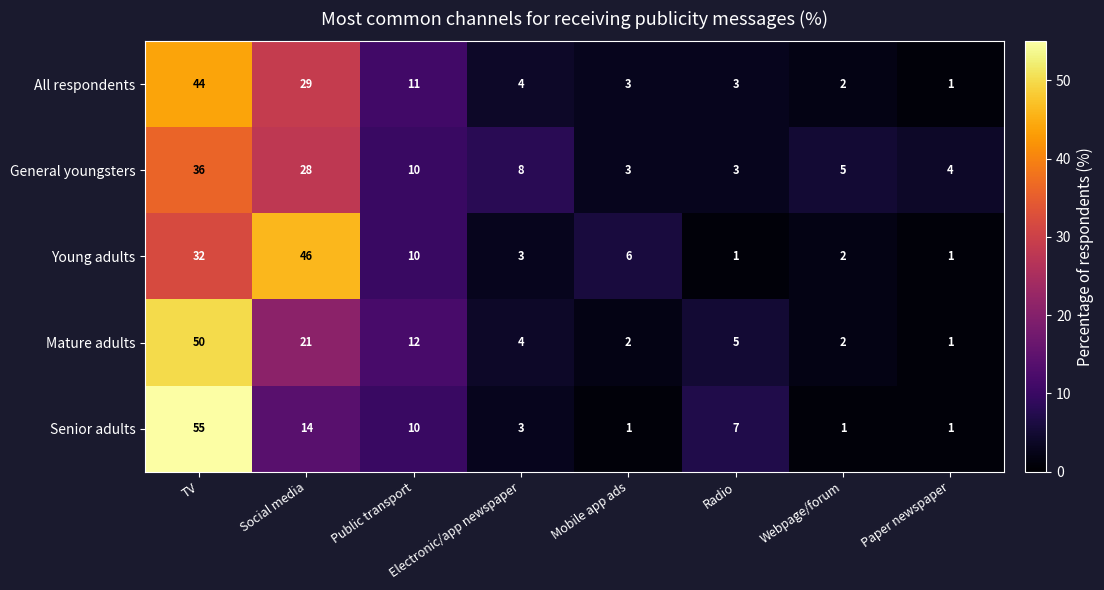

Is it true that Mature adults equals 4 at Electronic/app newspaper?

True